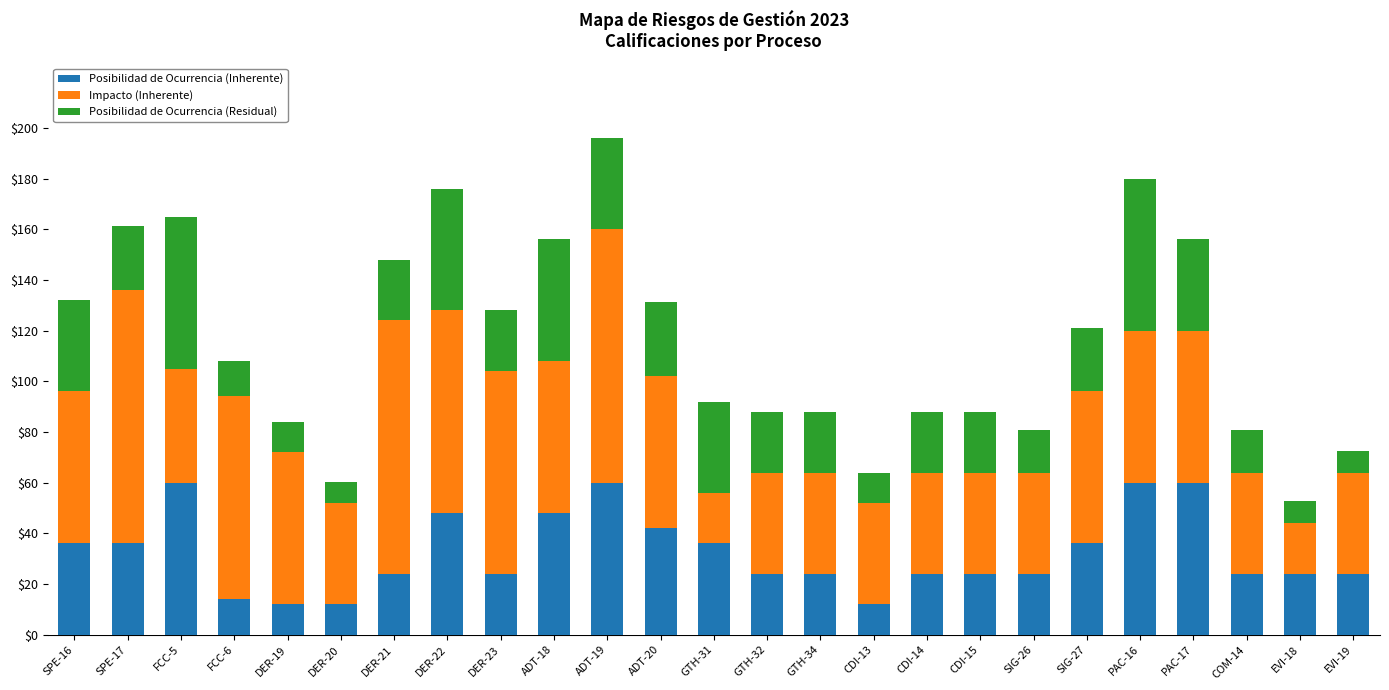

Is it true that Posibilidad de Ocurrencia (Inherente) equals 34.9 at CDI-14?

False